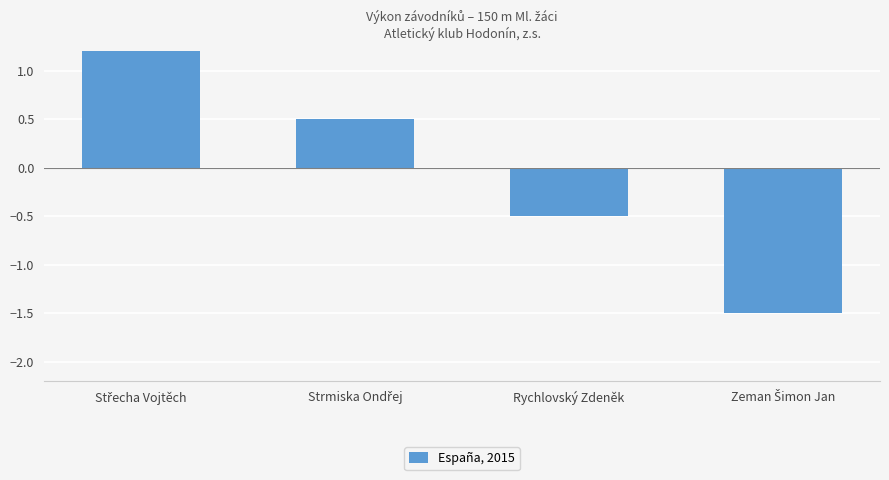

At which category does the chart reach its peak across all series?

Střecha Vojtěch